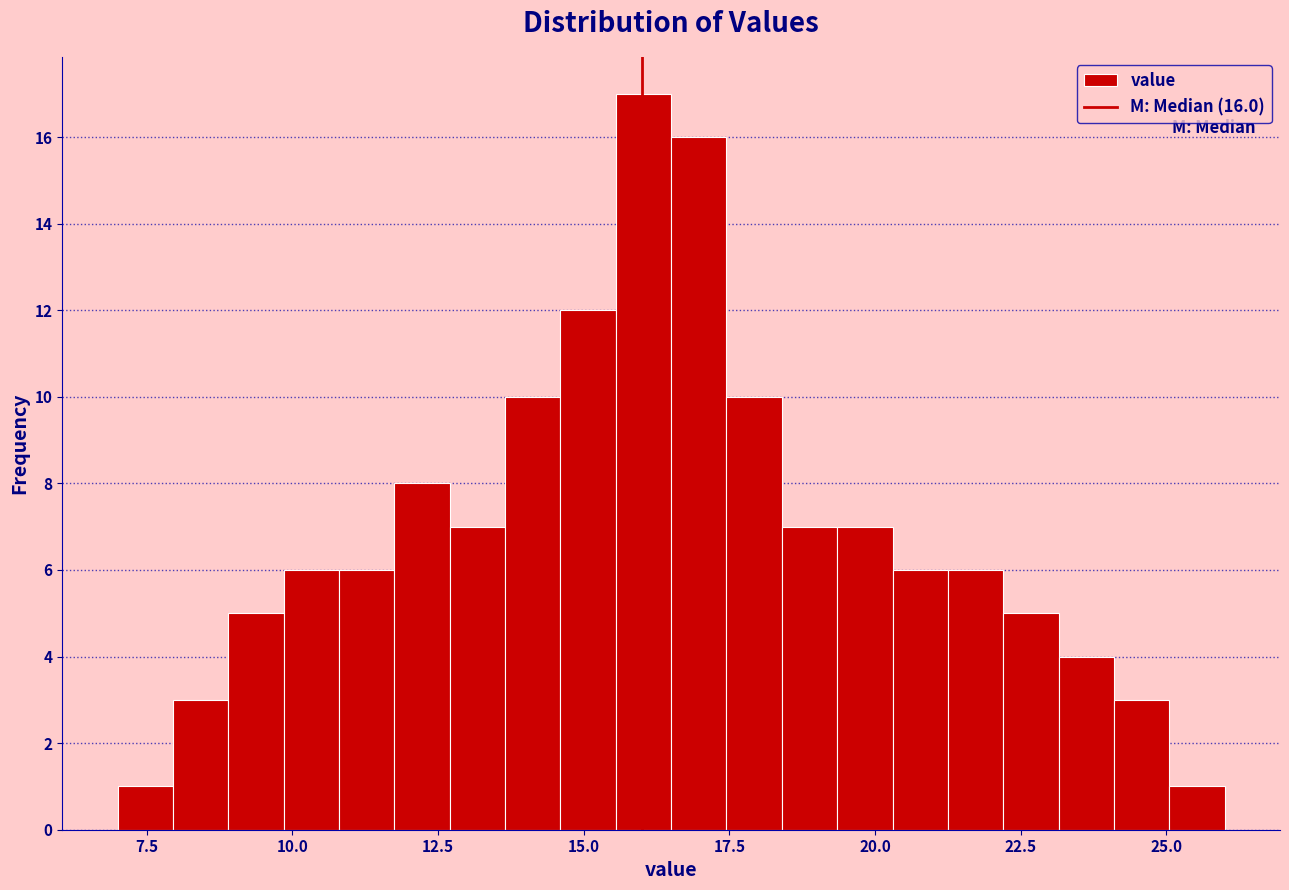

Around what value on the x-axis is the tallest bar? Give the approximate position of its centre, as read against the axis.

16.0